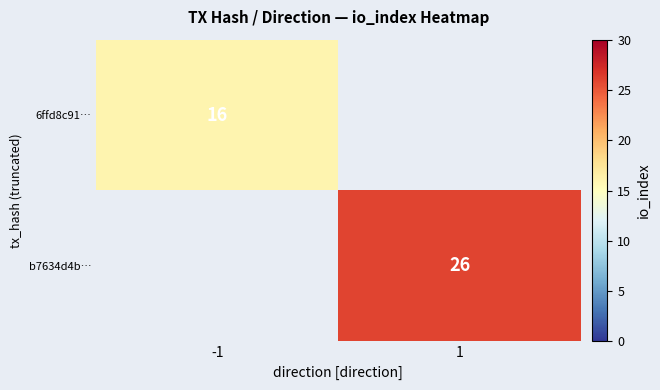

True or false: 6ffd8c91… has a value of 16 at -1.

True